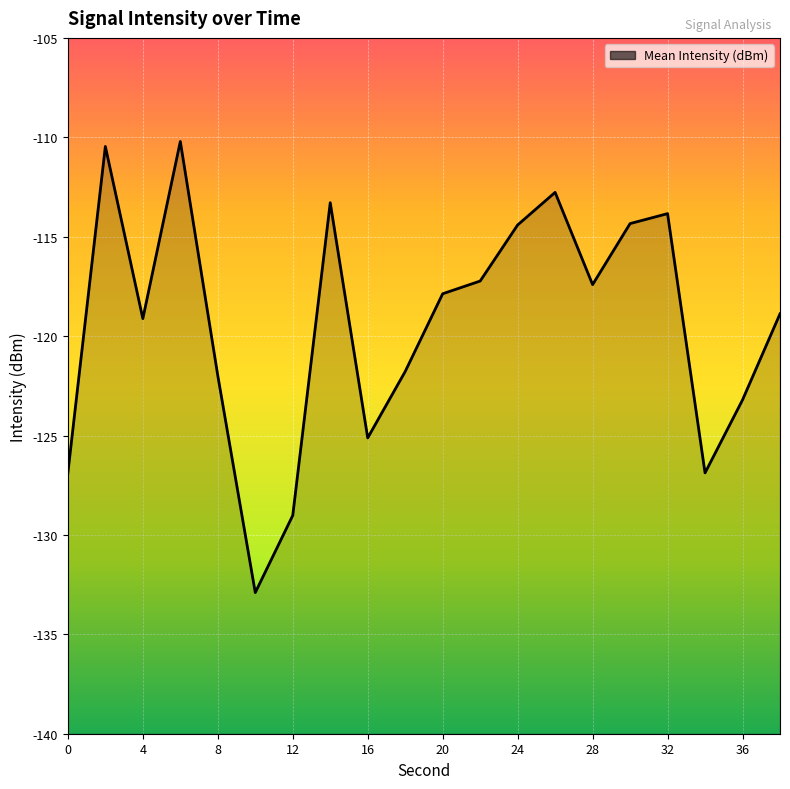

Is it true that the value at 36 is -78.2?

False